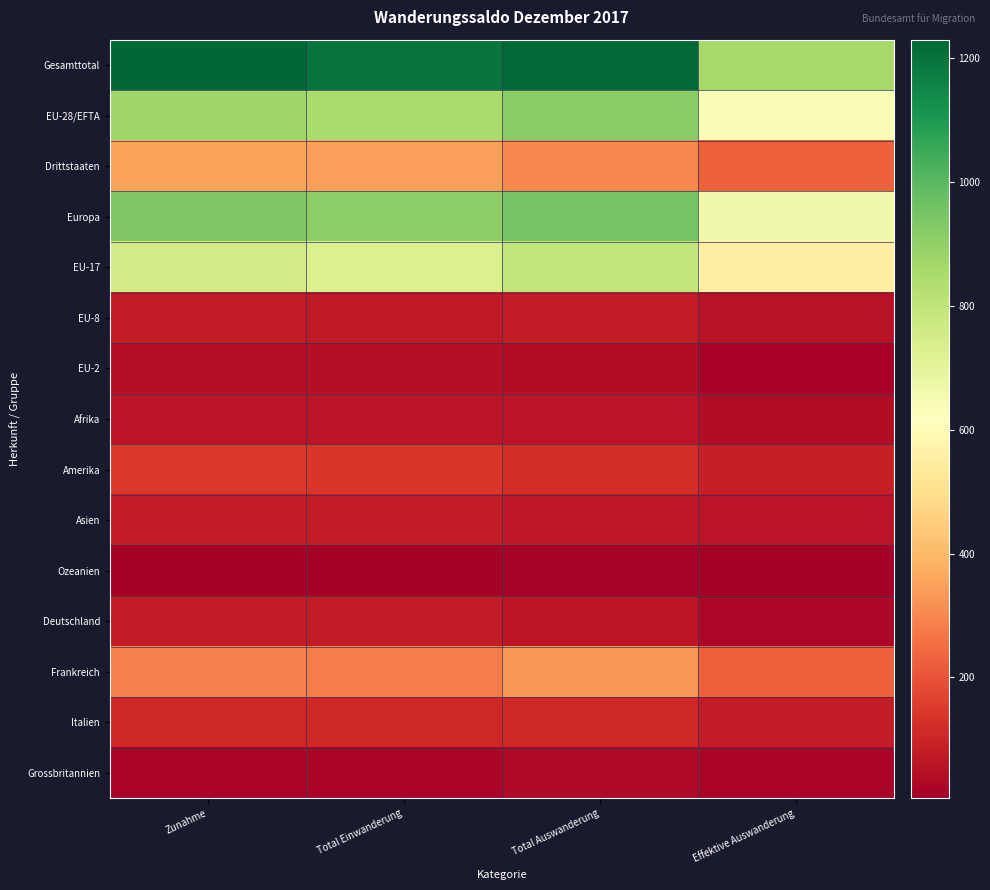

At which category is the sum across all series the highest?

Total Auswanderung